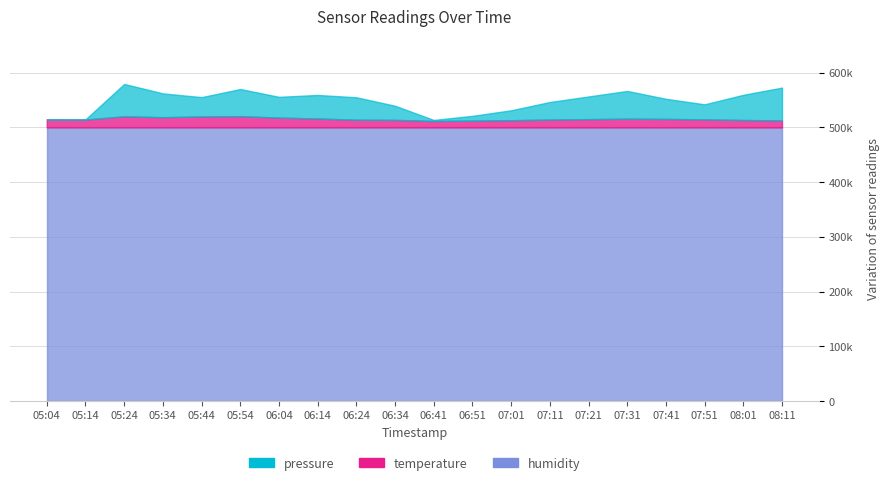

What is the label of the 14th point from the right?

06:04